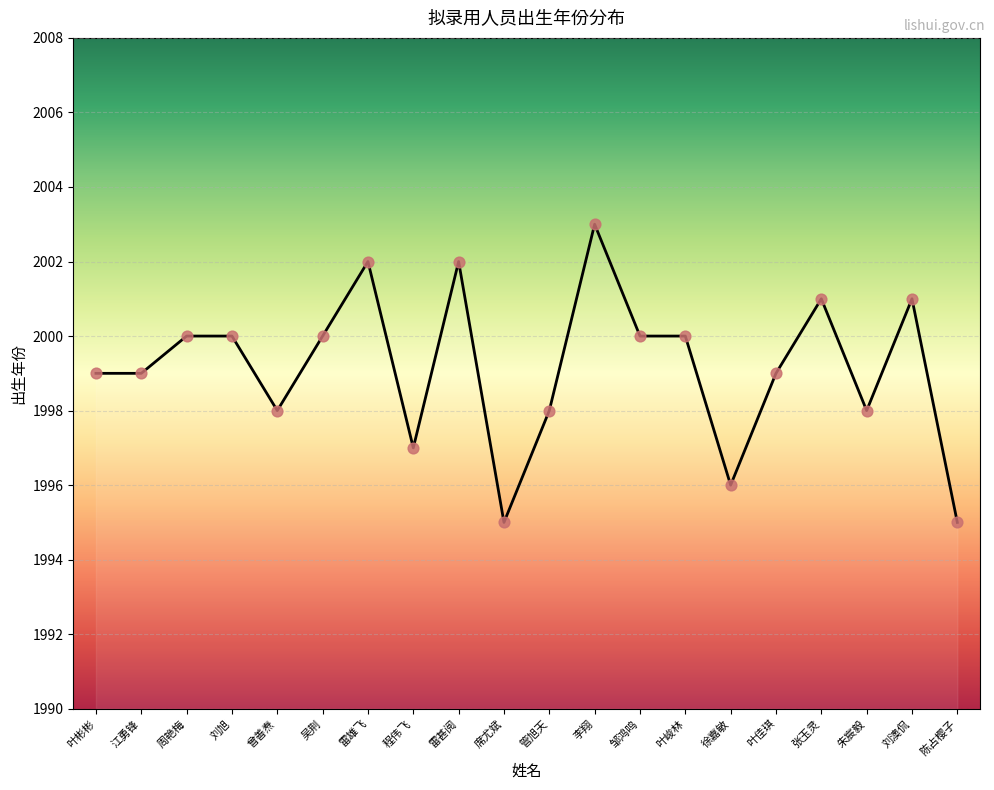

Between 叶佳琪 and 江勇锋, which is larger?

叶佳琪